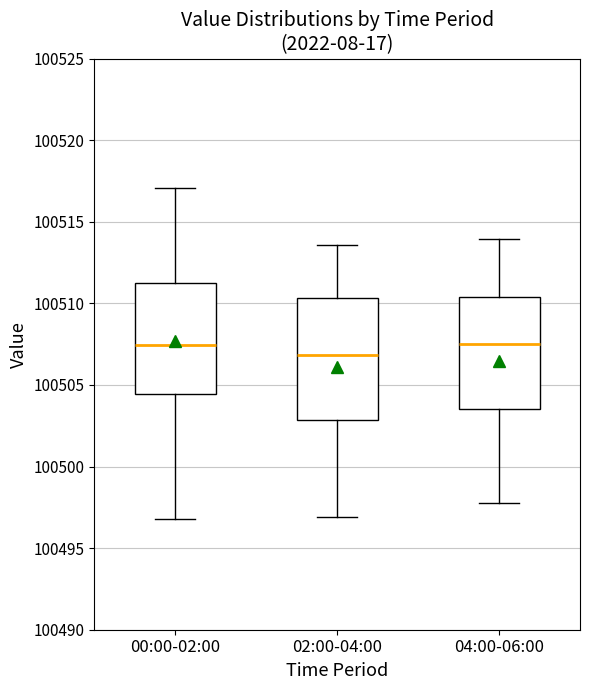

Reading left to right, transcribe this box plot: for each box, give where its median line is, the range the box spans, and where its two whiskers end, as read against the y-axis. The values are not printed on the chart, so give them approximately, as read against the axis.

00:00-02:00: median 100507.5, box 100504.5 to 100511.5, whiskers 100497.0 to 100517.0
02:00-04:00: median 100507.0, box 100503.0 to 100510.5, whiskers 100497.0 to 100513.5
04:00-06:00: median 100507.5, box 100503.5 to 100510.5, whiskers 100498.0 to 100514.0